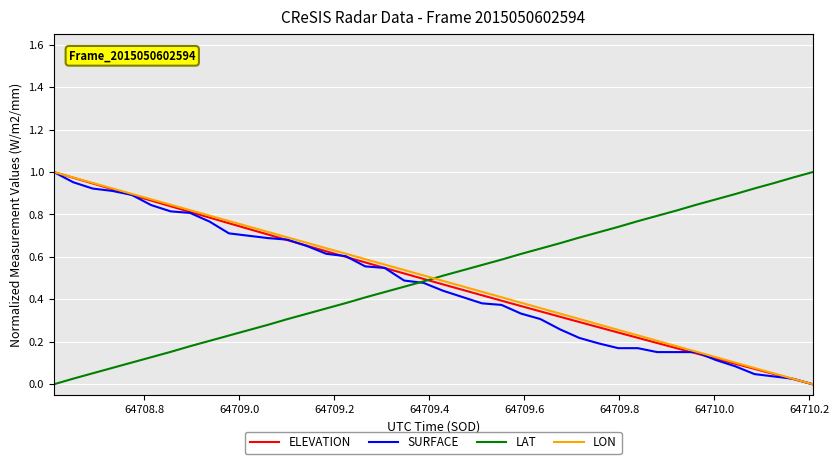

After their last crossing, which series has the higher values: LAT or LON?

LAT